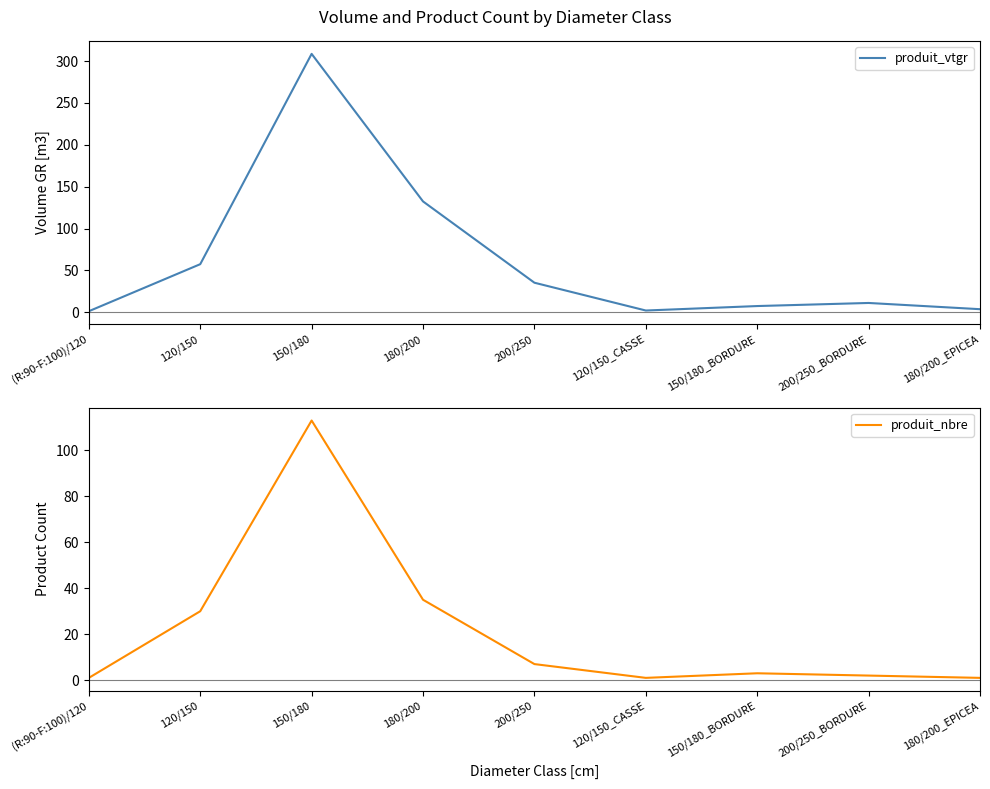

At which category is the sum across all series the highest?

150/180